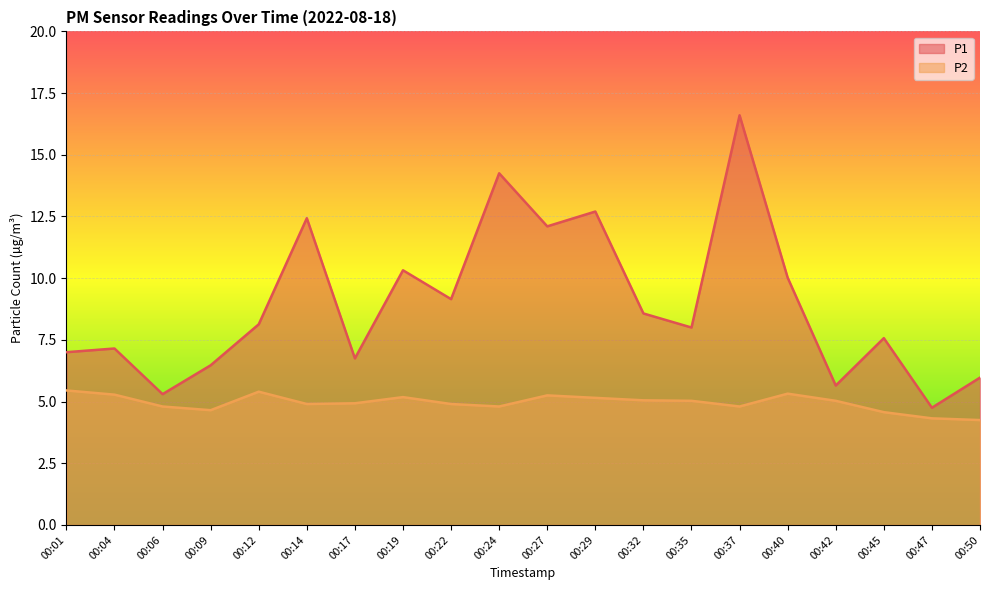

Reading left to right, extract all data points from this chart.

P1: 7.0	7.2	5.3	6.5	8.1	12.4	6.8	10.3	9.2	14.2	12.1	12.7	8.6	8.0	16.6	10.0	5.7	7.6	4.8	6.0
P2: 5.5	5.3	4.8	4.7	5.4	4.9	4.9	5.2	4.9	4.8	5.2	5.2	5.0	5.0	4.8	5.3	5.0	4.6	4.3	4.2